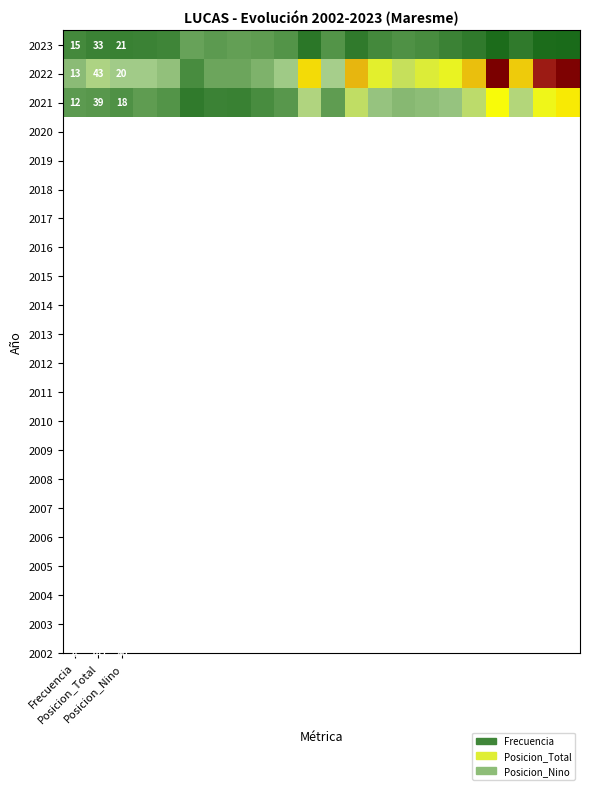

Between 16 and Frecuencia, which is larger?

Frecuencia